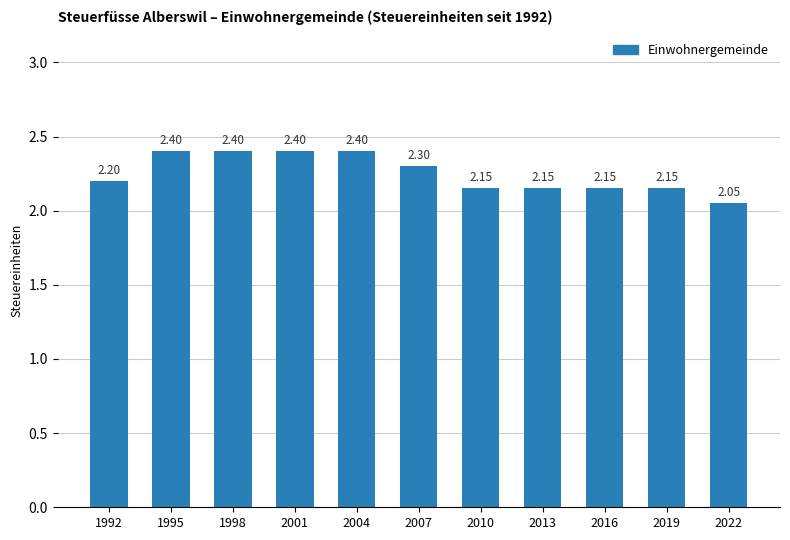

What is the sum of all values?

24.8